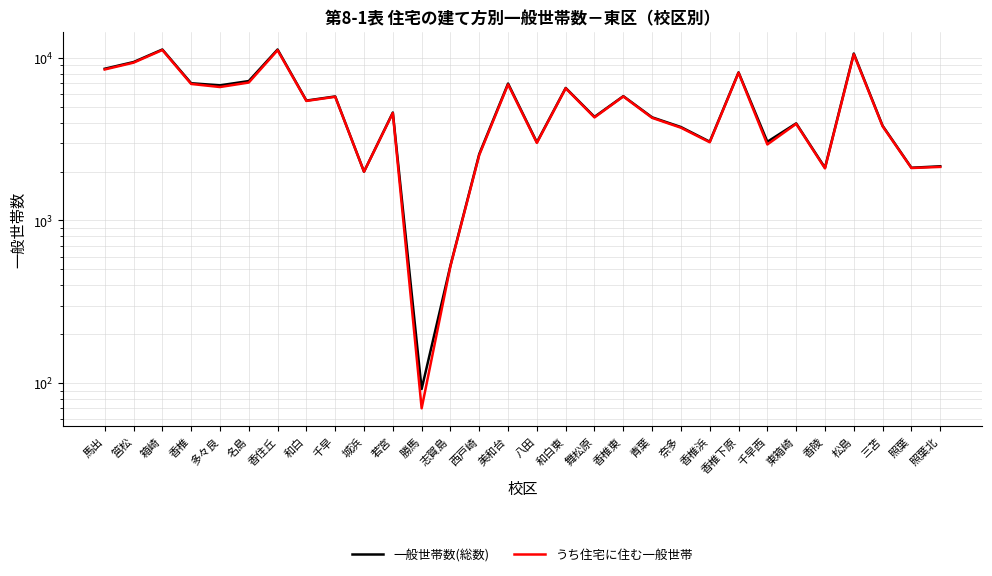

What is the label of the 29th point from the right?

筥松